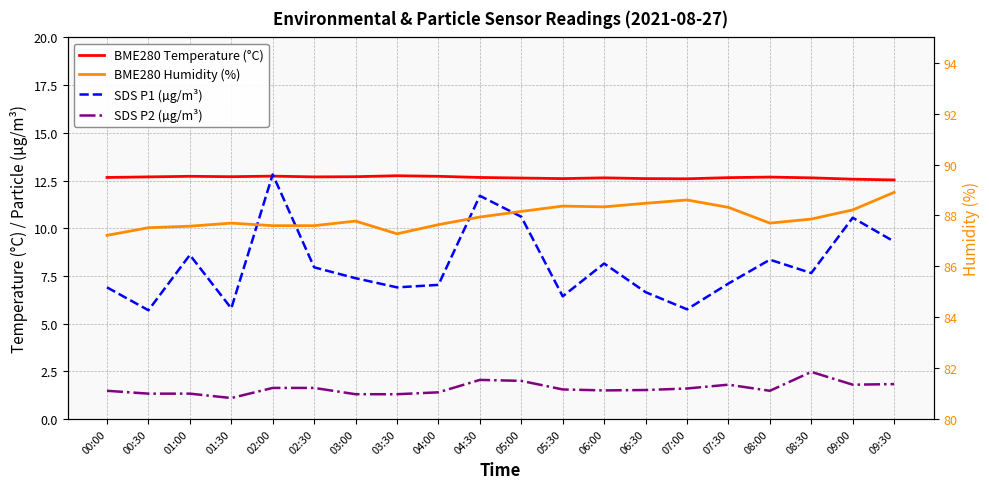

Reading right to left, extract all data points from this chart.

BME280 Temperature (°C): 09:30=12.5	09:00=12.6	08:30=12.6	08:00=12.7	07:30=12.7	07:00=12.6	06:30=12.6	06:00=12.6	05:30=12.6	05:00=12.6	04:30=12.7	04:00=12.7	03:30=12.8	03:00=12.7	02:30=12.7	02:00=12.7	01:30=12.7	01:00=12.7	00:30=12.7	00:00=12.7
SDS P1 (µg/m³): 09:30=9.3	09:00=10.6	08:30=7.7	08:00=8.3	07:30=7.1	07:00=5.8	06:30=6.7	06:00=8.2	05:30=6.4	05:00=10.6	04:30=11.7	04:00=7.0	03:30=6.9	03:00=7.4	02:30=8.0	02:00=12.8	01:30=5.8	01:00=8.6	00:30=5.7	00:00=6.9
SDS P2 (µg/m³): 09:30=1.8	09:00=1.8	08:30=2.5	08:00=1.5	07:30=1.8	07:00=1.6	06:30=1.5	06:00=1.5	05:30=1.6	05:00=2.0	04:30=2.0	04:00=1.4	03:30=1.3	03:00=1.3	02:30=1.6	02:00=1.6	01:30=1.1	01:00=1.3	00:30=1.3	00:00=1.5
BME280 Humidity (%): 09:30=88.9	09:00=88.2	08:30=87.9	08:00=87.7	07:30=88.3	07:00=88.6	06:30=88.5	06:00=88.3	05:30=88.4	05:00=88.2	04:30=87.9	04:00=87.6	03:30=87.3	03:00=87.8	02:30=87.6	02:00=87.6	01:30=87.7	01:00=87.6	00:30=87.5	00:00=87.2